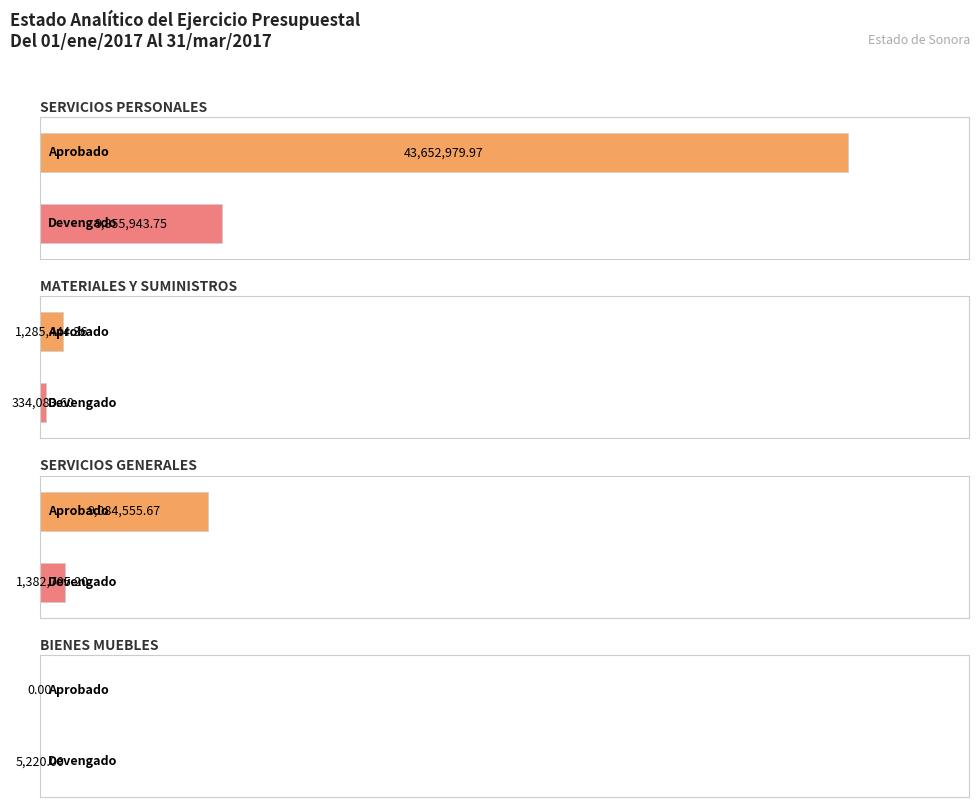

The value of Aprobado at MATERIALES Y SUMINISTROS is 2058277.2. True or false?

False